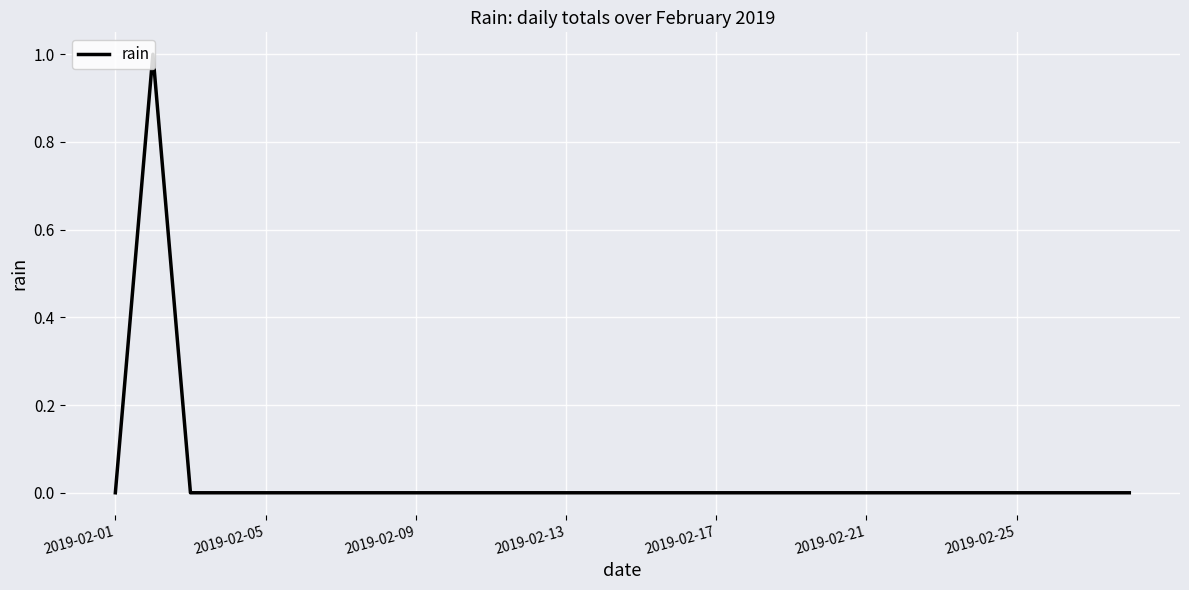

Does the chart have visible grid lines?

Yes